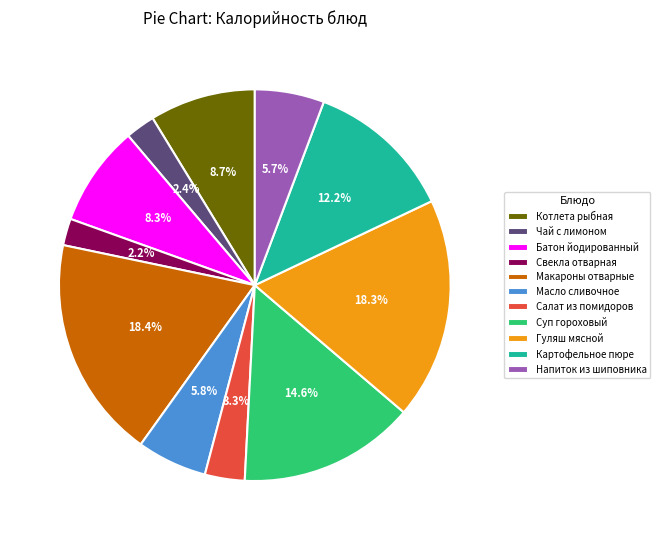

True or false: Батон йодированный accounts for 8% of the total.

True